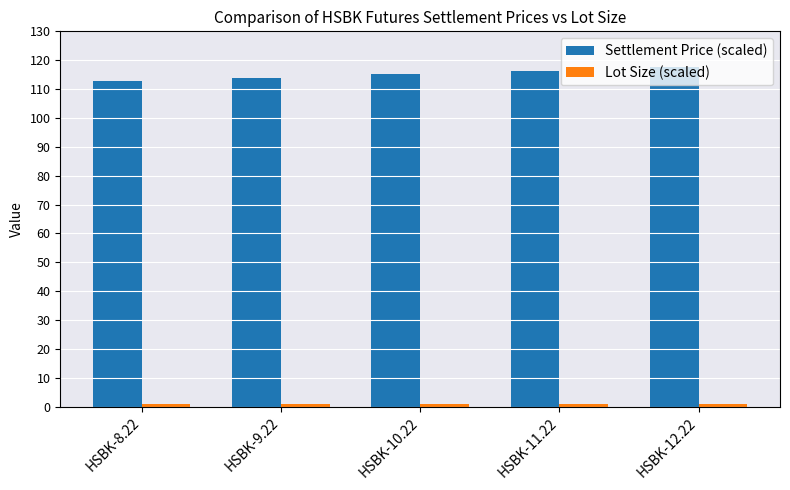

What is the minimum value for Settlement Price (scaled)?

112.6